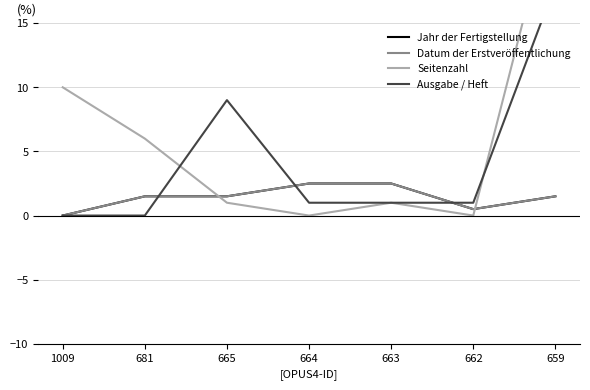

What is the sum of the Seitenzahl values at 665 and 662?

1.0